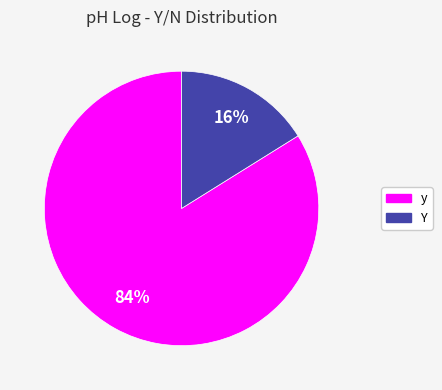

To the nearest percent, what percentage of the pie is y?

84%